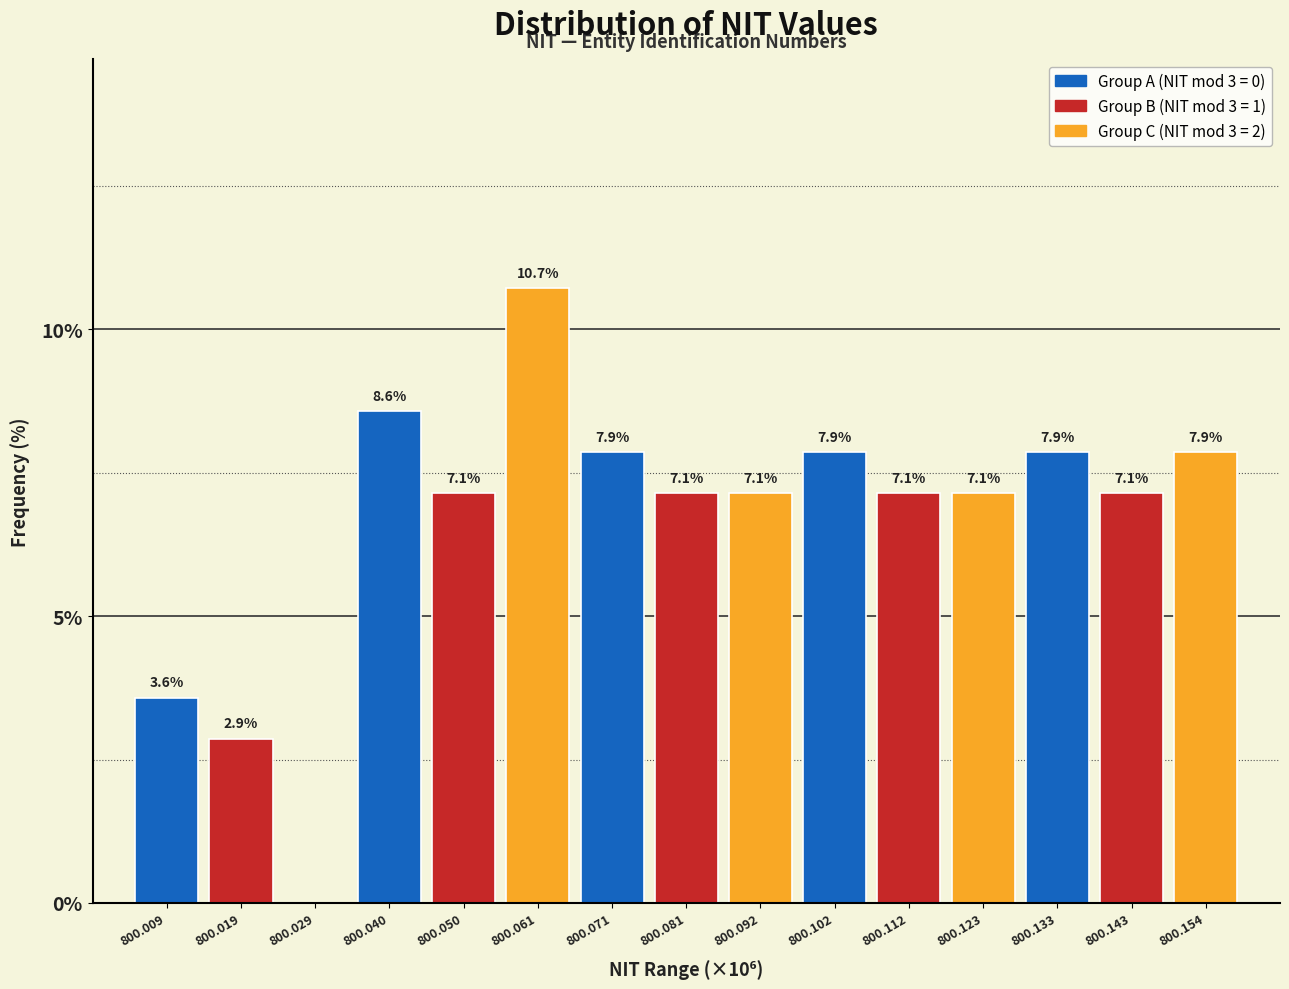

Reading right to left, what are all the values shown in this chart?

800.154=7.9	800.143=7.1	800.133=7.9	800.123=7.1	800.112=7.1	800.102=7.9	800.092=7.1	800.081=7.1	800.071=7.9	800.061=10.7	800.050=7.1	800.040=8.6	800.029=0.0	800.019=2.9	800.009=3.6